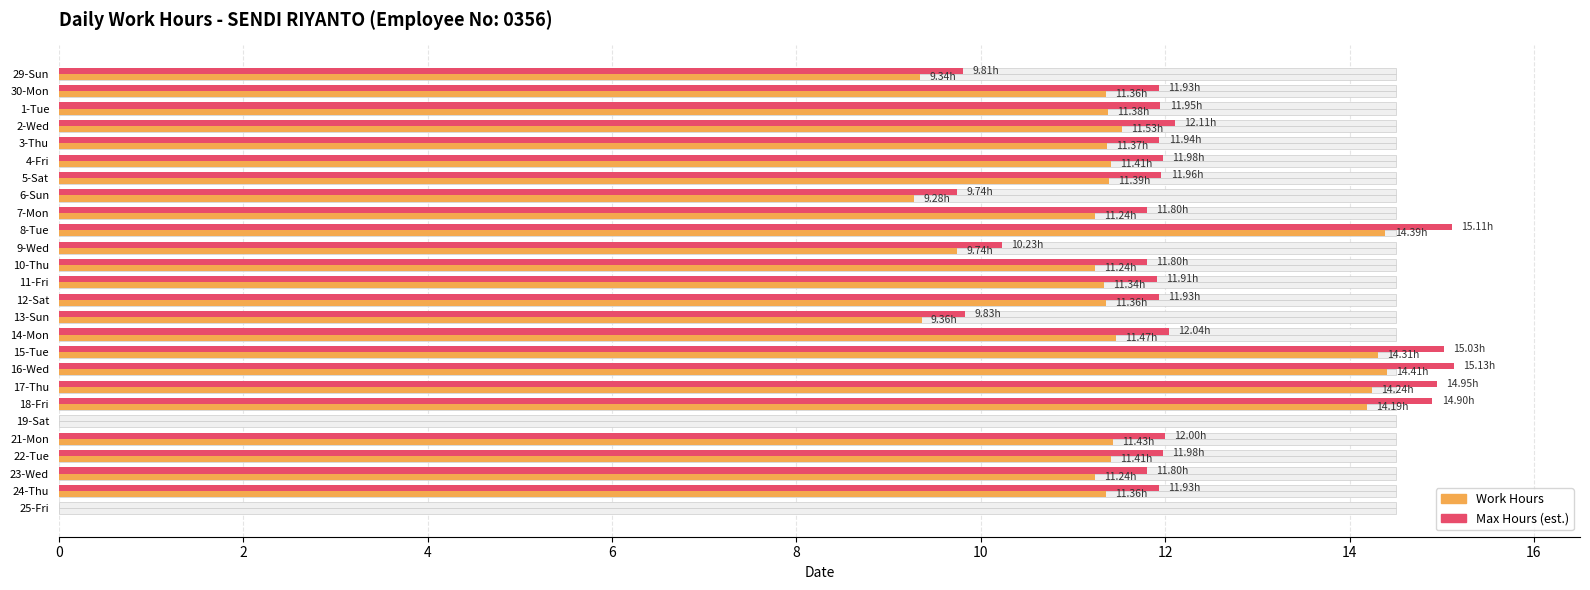

Which series has the widest spread of values?

Max Hours (est.)